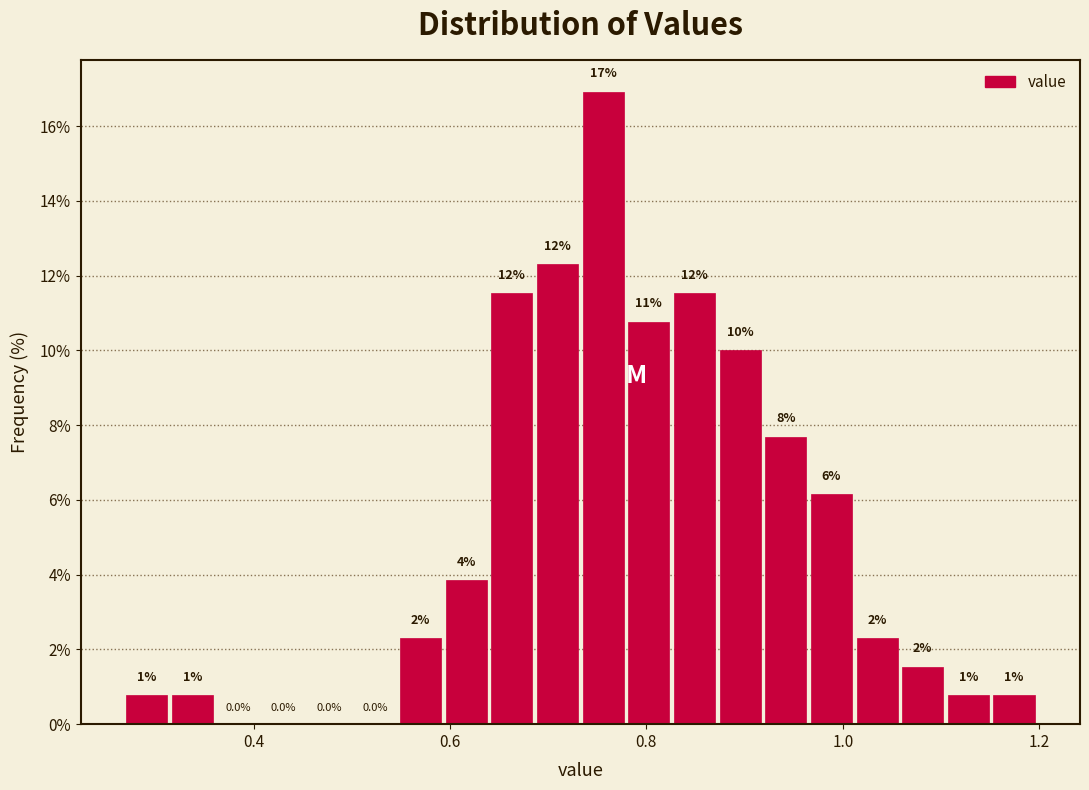

Read against the x-axis, roughly where is the centre of the tallest bar?

0.76